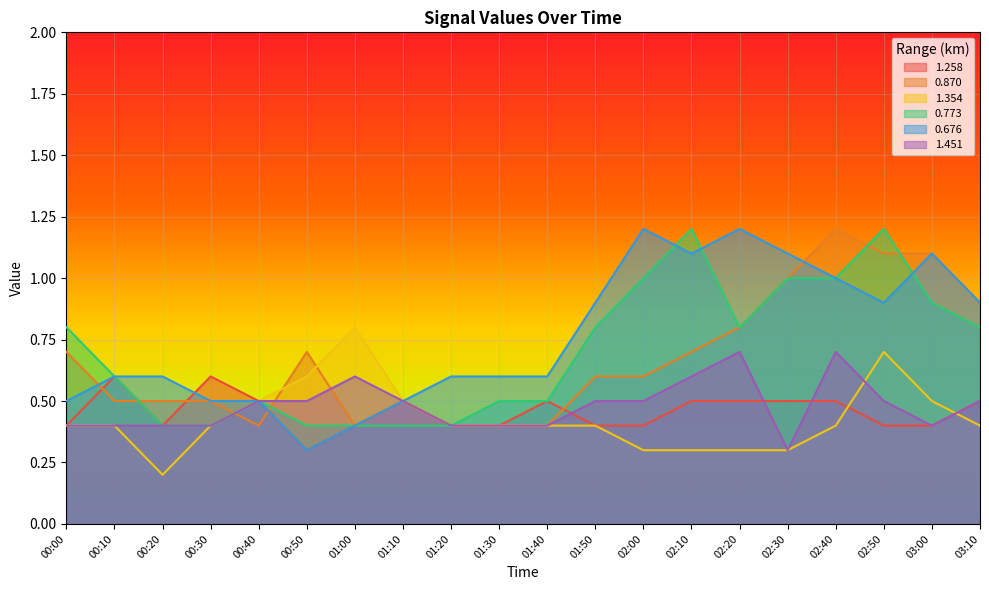

What is the difference between the maximum and minimum values in the 1.258 series?

0.3